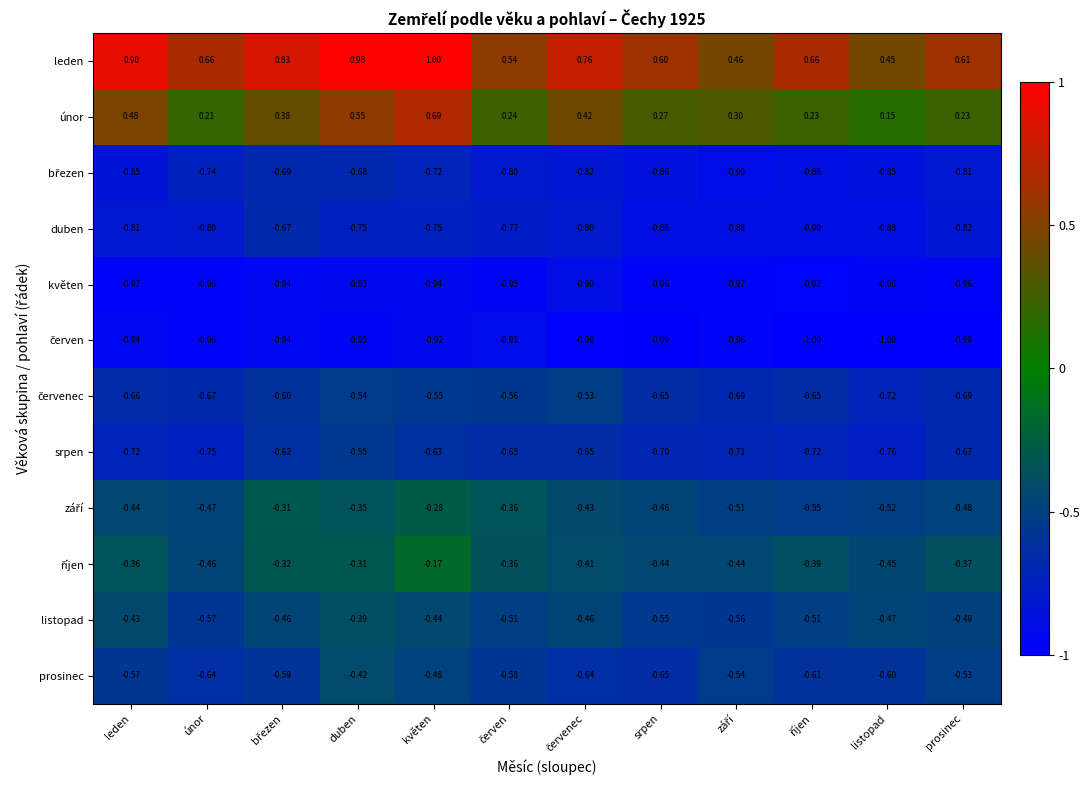

Which series has the largest range (max minus min)?

leden